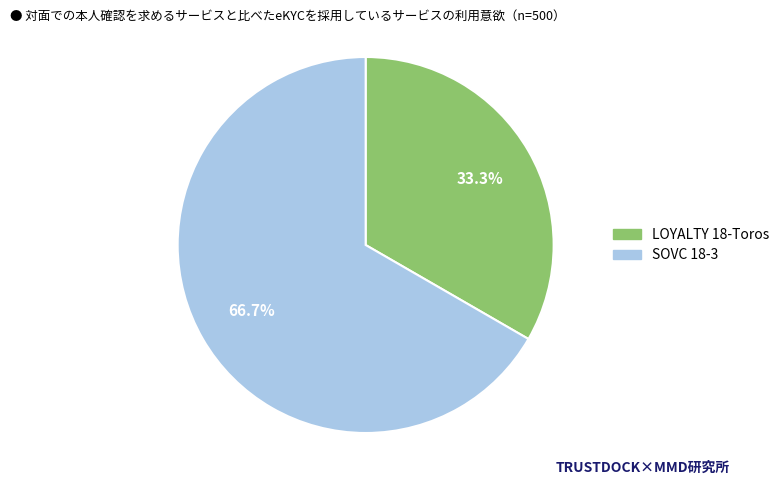

Count the number of slices in the pie.

2